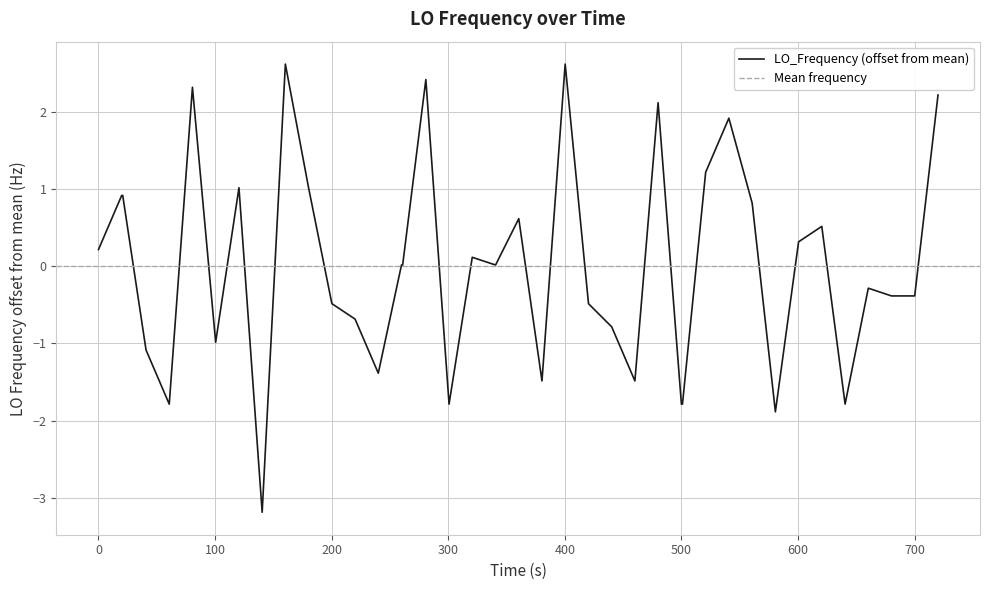

What is the maximum value for LO_Frequency (offset from mean)?

2.6